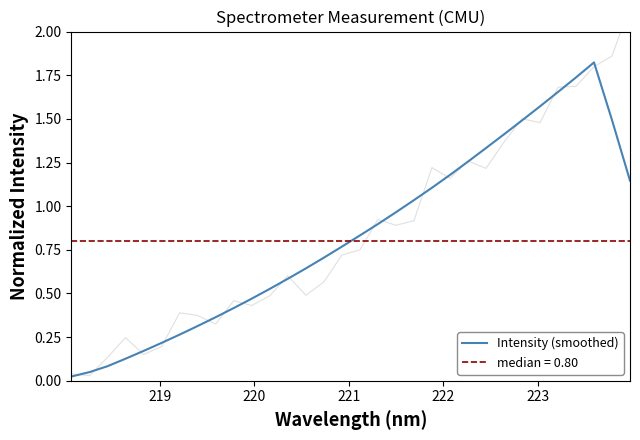

Reading left to right, list all the values displayed in this chart.

0.0	0.0	0.1	0.1	0.2	0.2	0.3	0.3	0.4	0.4	0.5	0.5	0.6	0.6	0.7	0.8	0.8	0.9	1.0	1.0	1.1	1.2	1.3	1.3	1.4	1.5	1.6	1.7	1.7	1.8	1.5	1.1